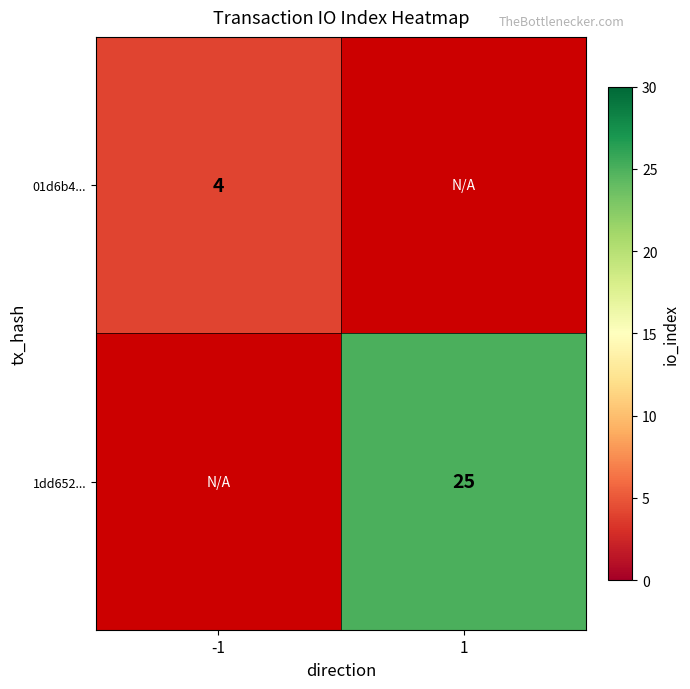

The value of 1dd652... at 1 is 36. True or false?

False